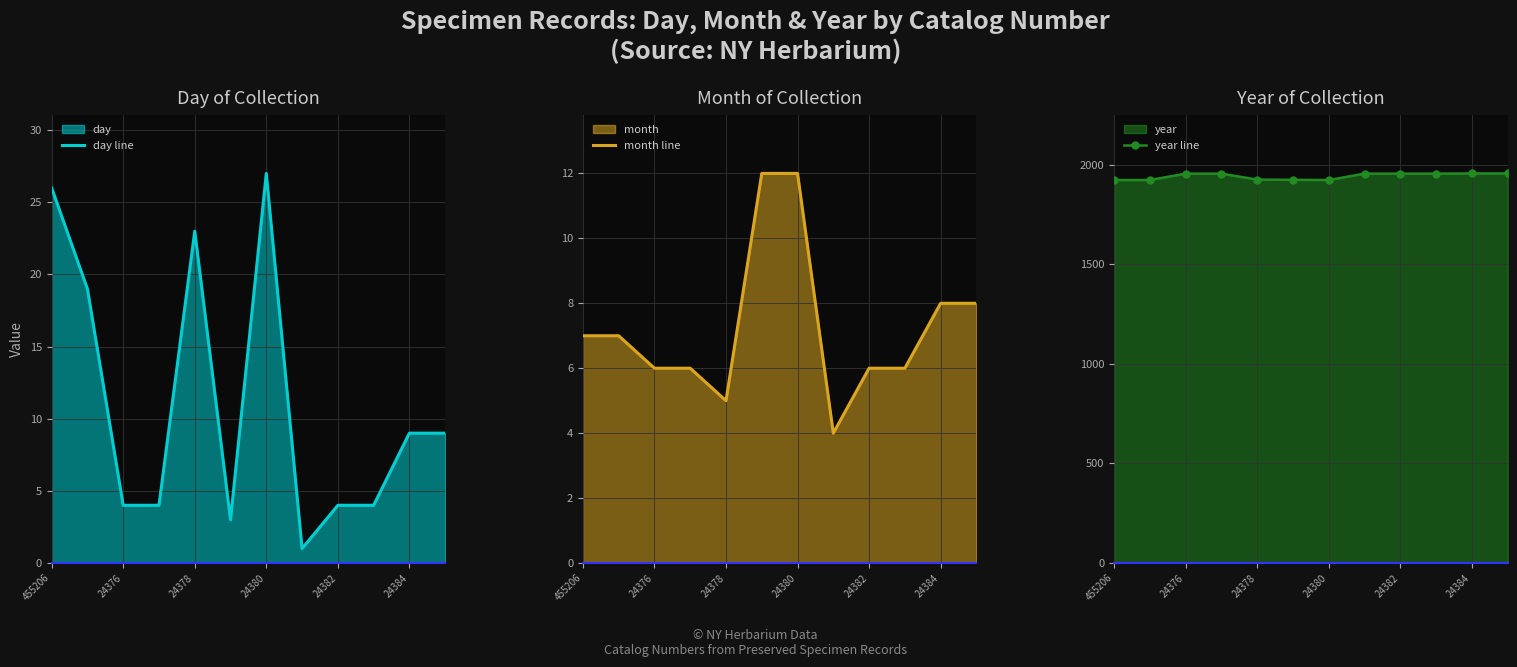

True or false: day line has a value of 4 at 24382.

True